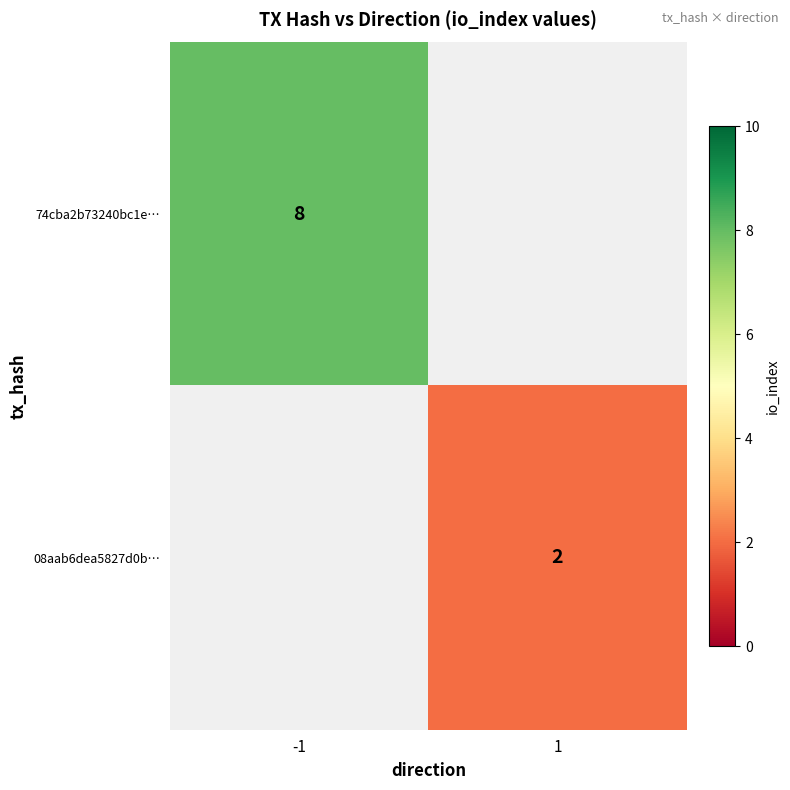

How many categories are shown in the chart?

2